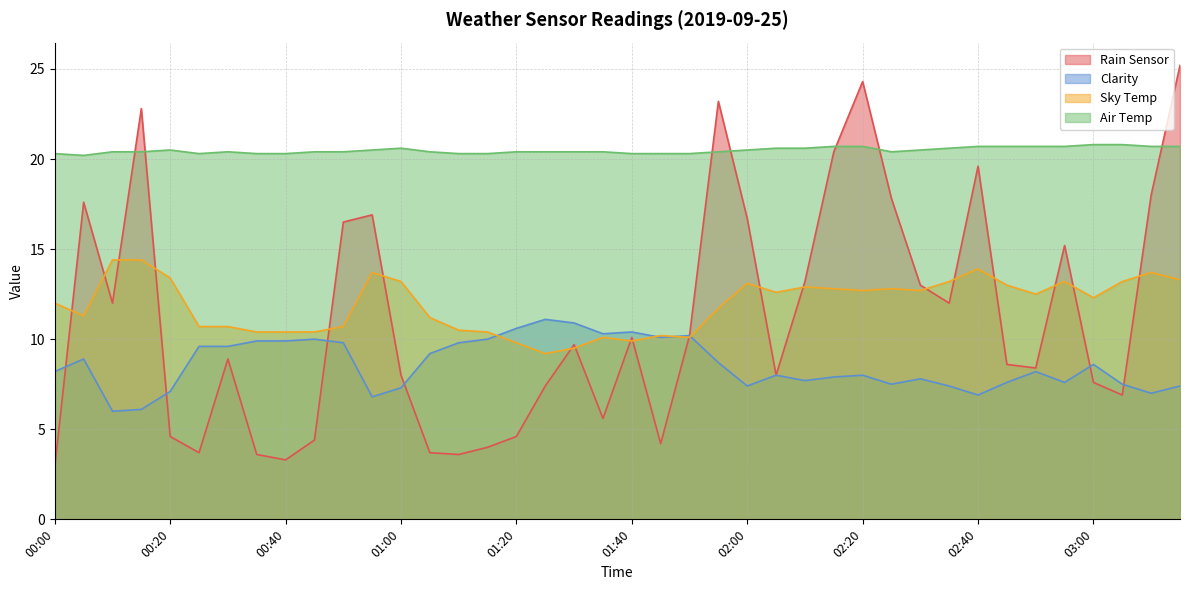

List the labels in order of Clarity value, smallest first.

00:10, 00:15, 00:55, 02:40, 03:10, 00:20, 01:00, 02:00, 02:35, 03:15, 02:25, 03:05, 02:45, 02:55, 02:10, 02:30, 02:15, 02:05, 02:20, 00:00, 02:50, 03:00, 01:55, 00:05, 01:05, 00:25, 00:30, 00:50, 01:10, 00:35, 00:40, 00:45, 01:15, 01:45, 01:50, 01:35, 01:40, 01:20, 01:30, 01:25